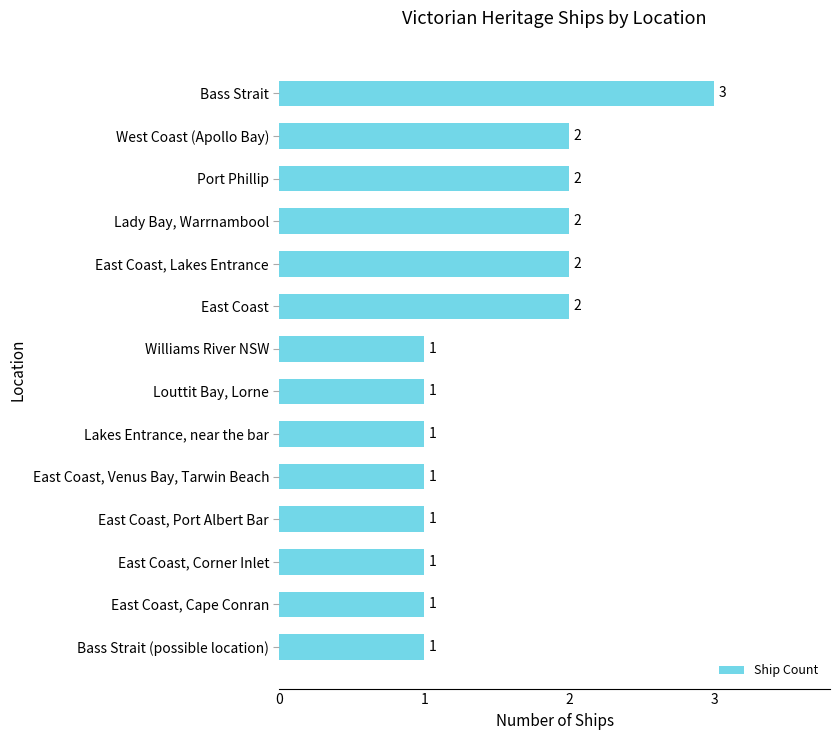

What is the sum of the values at Lakes Entrance, near the bar and Bass Strait?

4